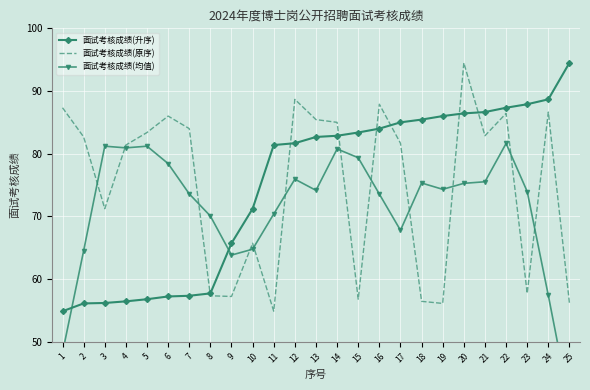

What is the total value across all series at 12?

246.3